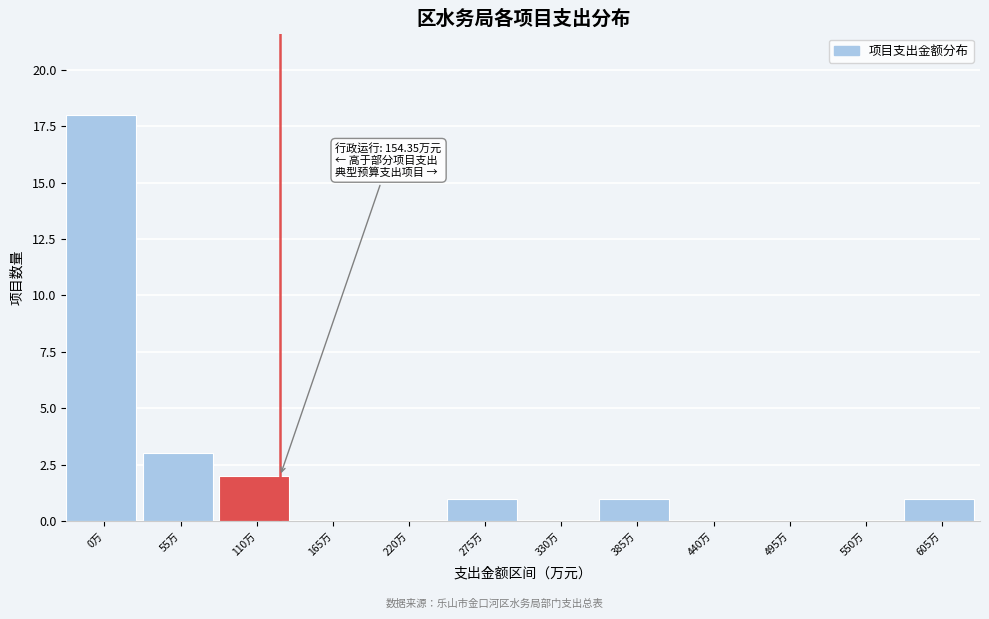

Reading left to right, extract all data points from this chart.

0万=18	55万=3	110万=2	165万=0	220万=0	275万=1	330万=0	385万=1	440万=0	495万=0	550万=0	605万=1